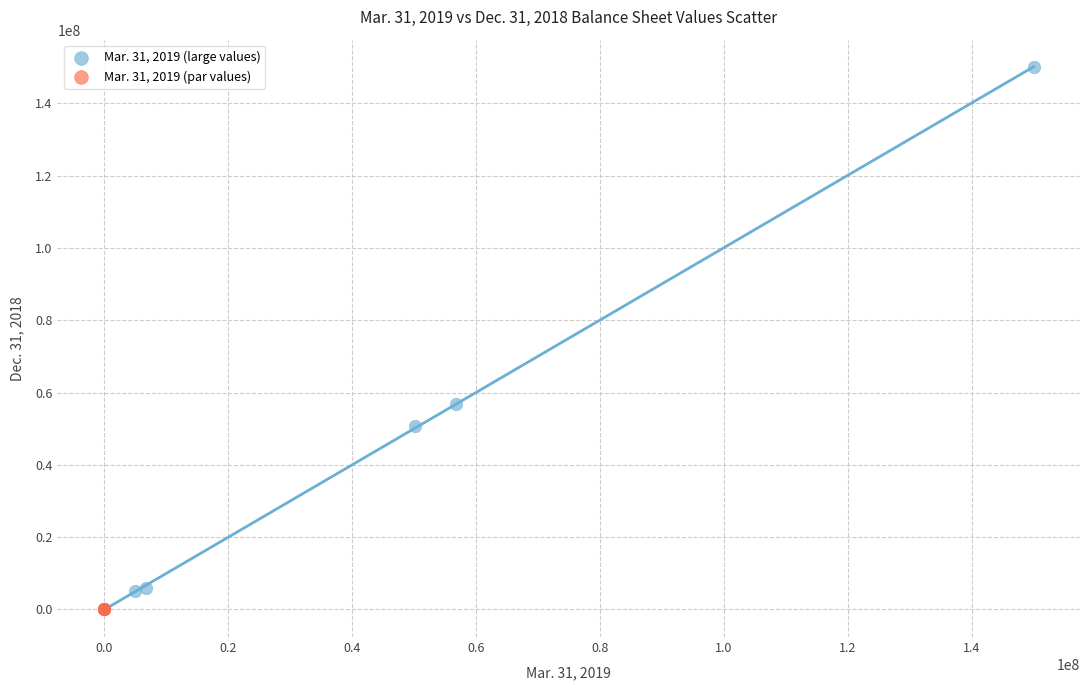

Which series has the widest spread of Y values?

Mar. 31, 2019 (large values)